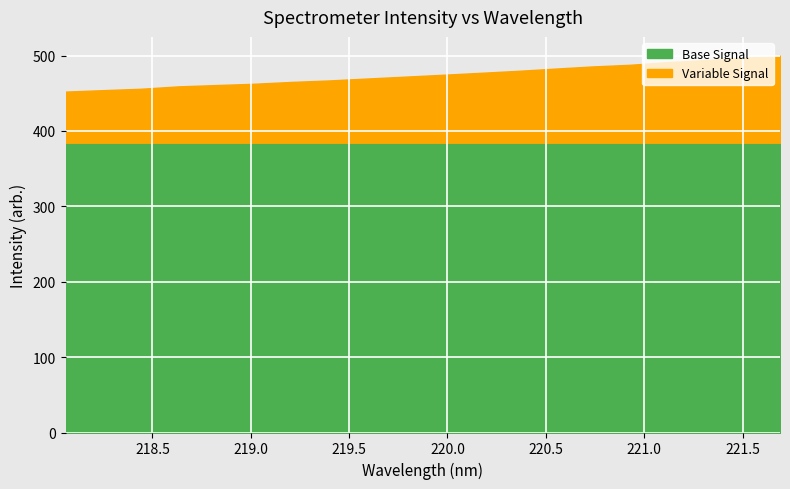

What is the minimum value shown in the chart?

452.2